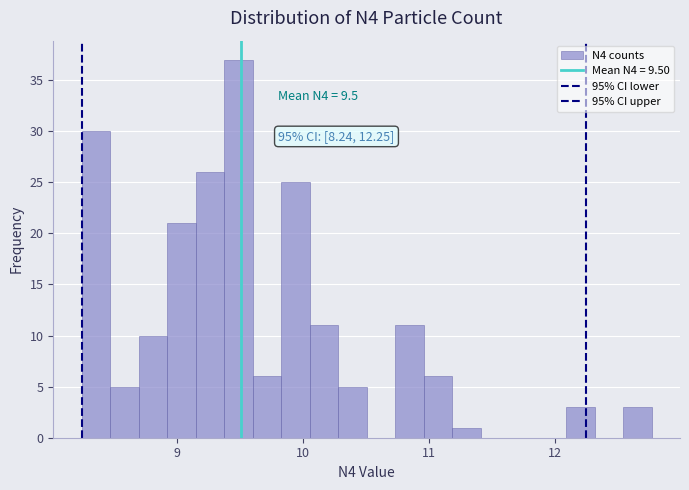

Around what value on the x-axis is the tallest bar? Give the approximate position of its centre, as read against the axis.

9.5